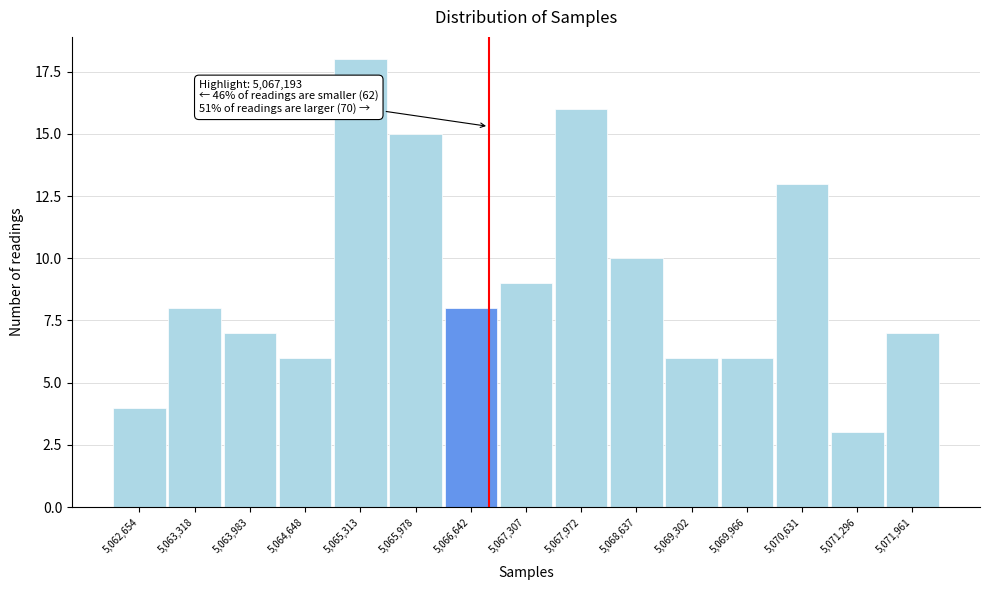

Reading left to right, list all the values displayed in this chart.

4	8	7	6	18	15	8	9	16	10	6	6	13	3	7